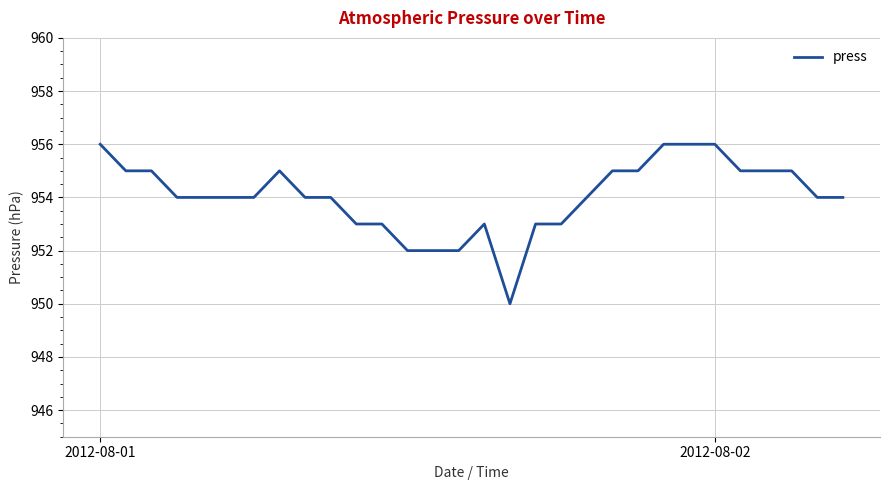

What is the difference between the maximum and minimum values?

6